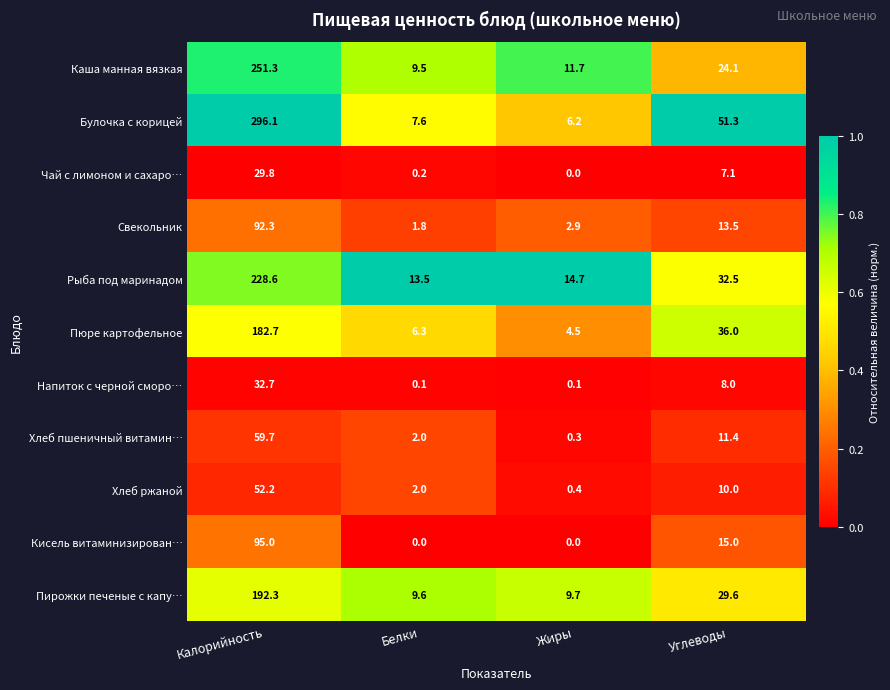

Where is Кисель витаминизирован… nearest to the value 47?

Углеводы